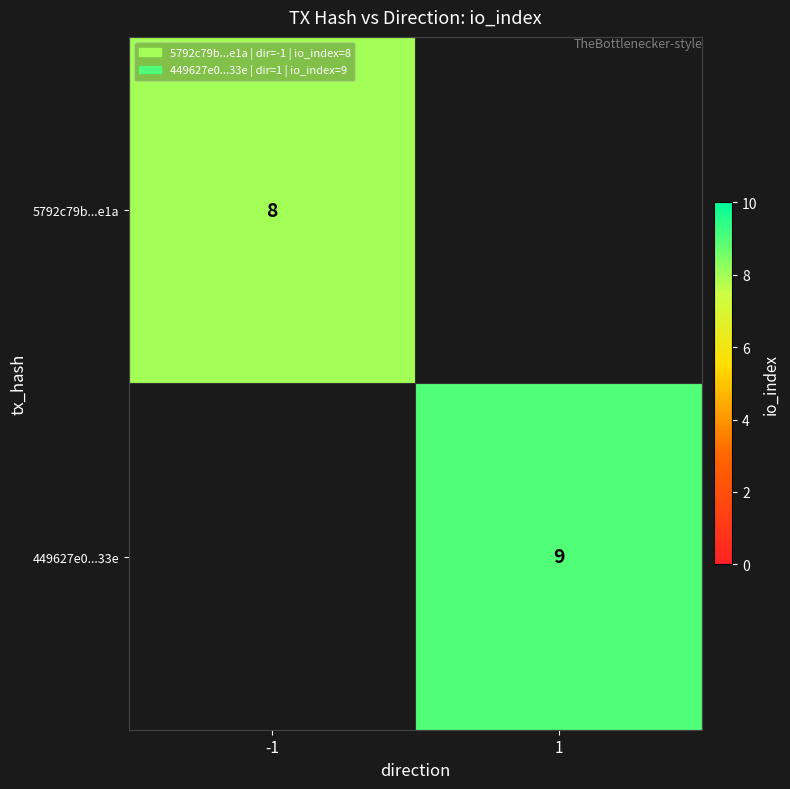

Is it true that 449627e0...33e equals 2 at 1?

False